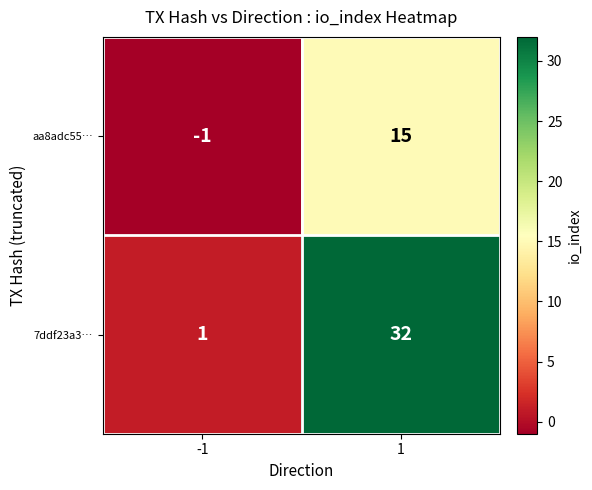

What is the approximate value of aa8adc55… at 1?

15